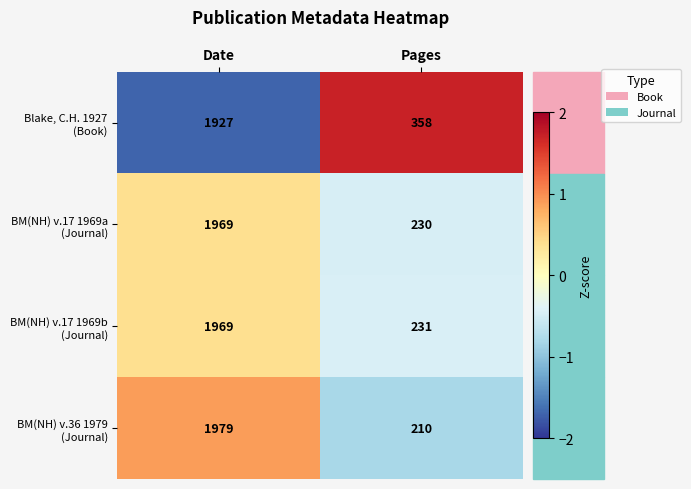

What is the smallest value displayed?

210